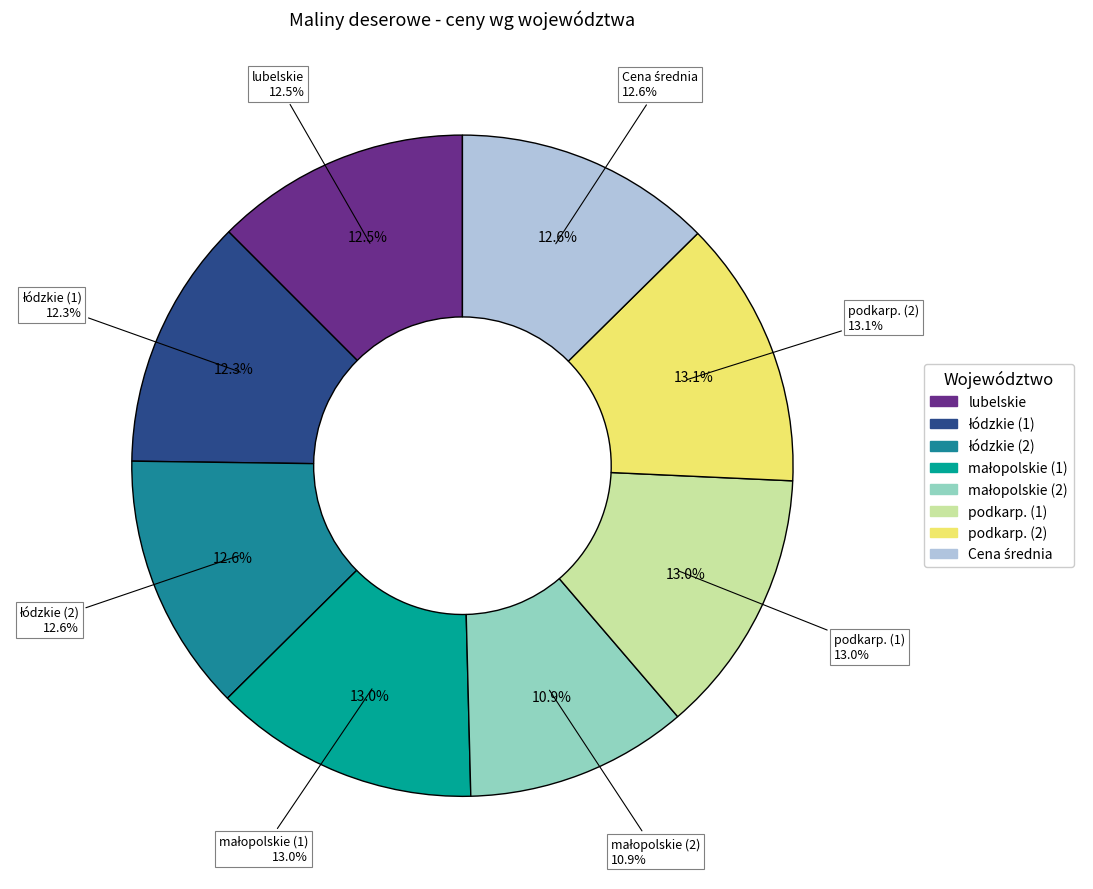

Which category has the smallest portion of the pie?

małopolskie (2)